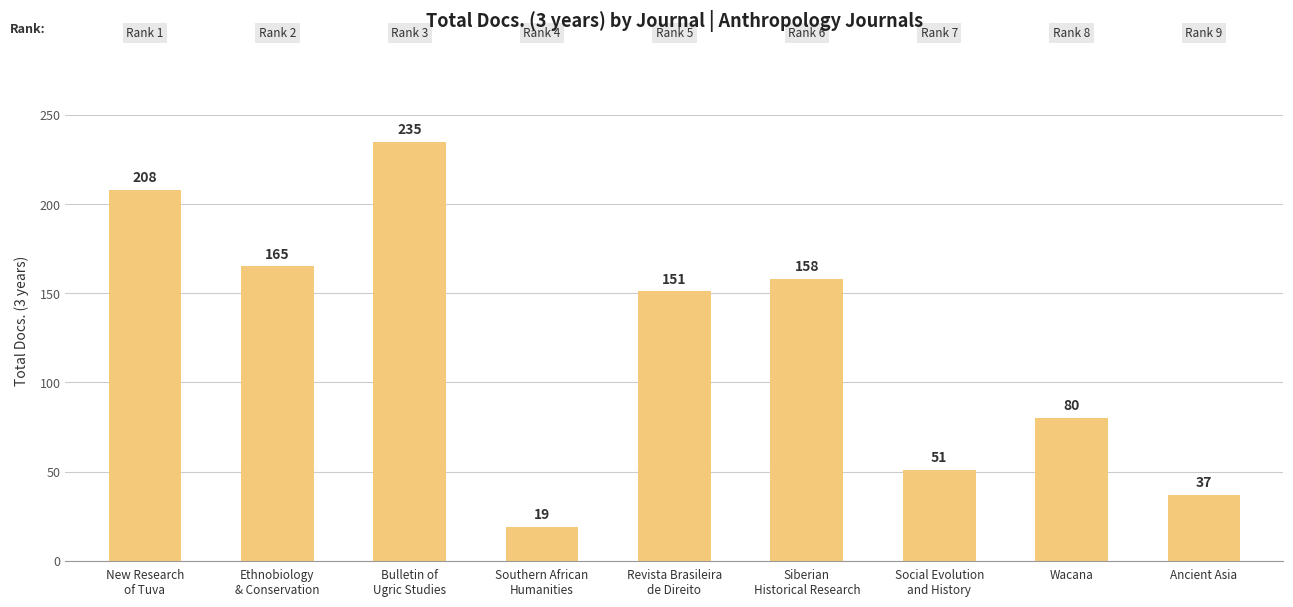

Does the chart contain any negative values?

No